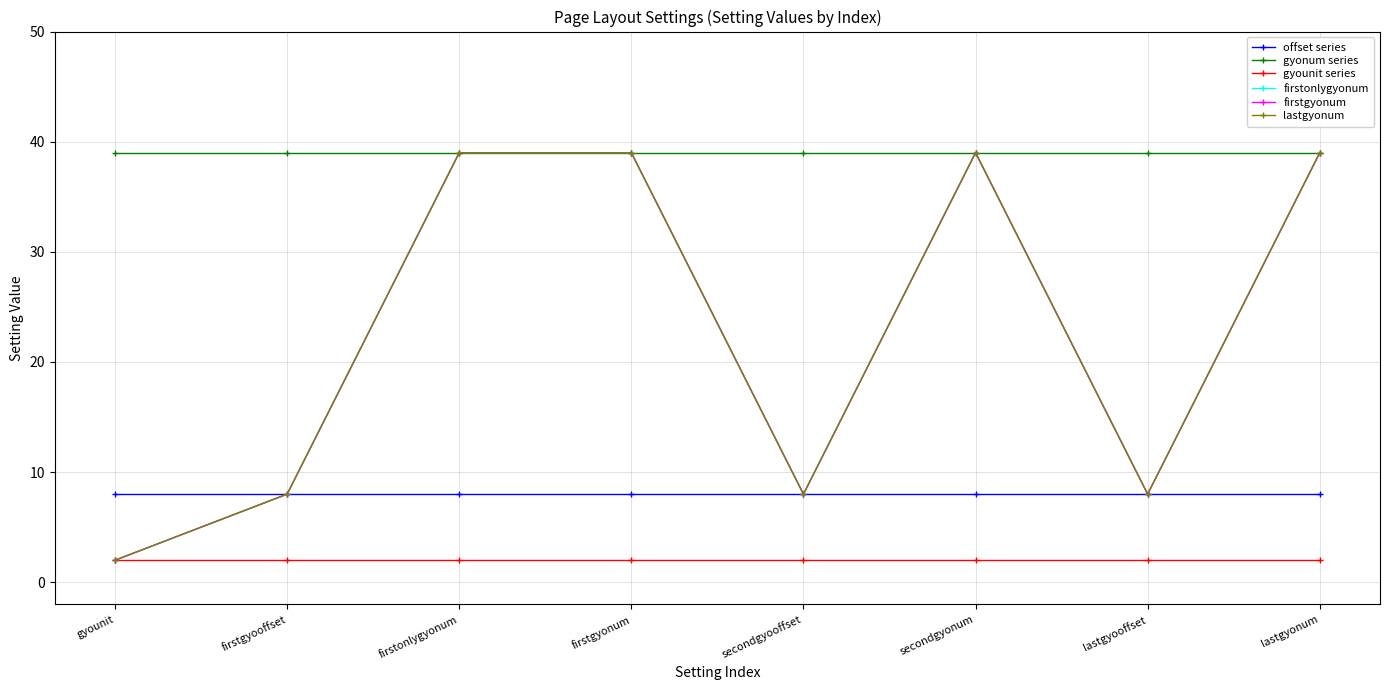

Reading right to left, extract all data points from this chart.

offset series: 8	8	8	8	8	8	8	8
gyonum series: 39	39	39	39	39	39	39	39
gyounit series: 2	2	2	2	2	2	2	2
firstonlygyonum: 39	8	39	8	39	39	8	2
firstgyonum: 39	8	39	8	39	39	8	2
lastgyonum: 39	8	39	8	39	39	8	2